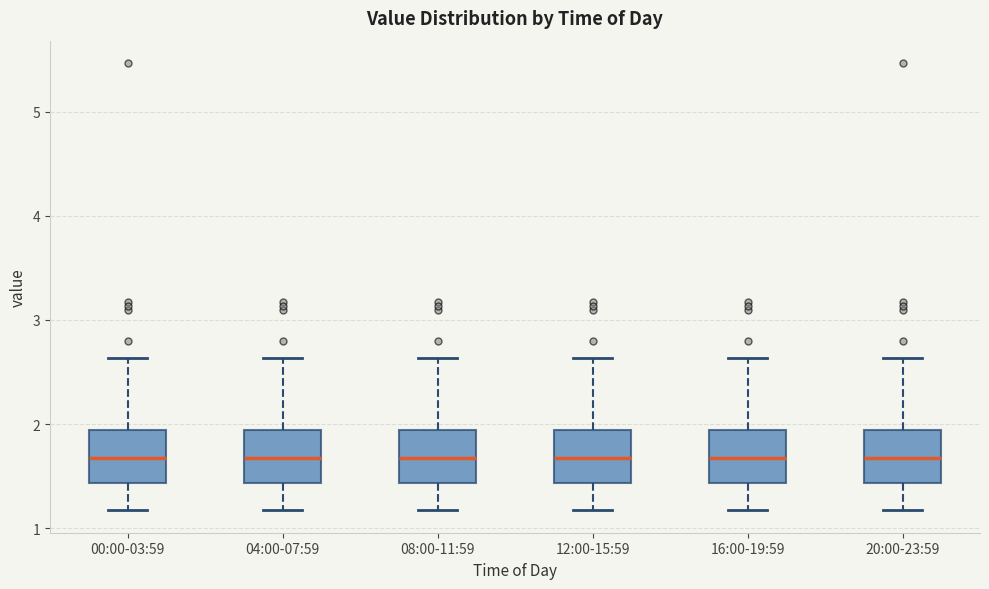

Reading left to right, read every box against the y-axis: the position of its median line, the range the box covers, and the ends of its whiskers. The values are not printed on the chart, so give them approximately, as read against the axis.

00:00-03:59: median 1.7, box 1.4 to 1.9, whiskers 1.2 to 2.6
04:00-07:59: median 1.7, box 1.4 to 1.9, whiskers 1.2 to 2.6
08:00-11:59: median 1.7, box 1.4 to 1.9, whiskers 1.2 to 2.6
12:00-15:59: median 1.7, box 1.4 to 1.9, whiskers 1.2 to 2.6
16:00-19:59: median 1.7, box 1.4 to 1.9, whiskers 1.2 to 2.6
20:00-23:59: median 1.7, box 1.4 to 1.9, whiskers 1.2 to 2.6